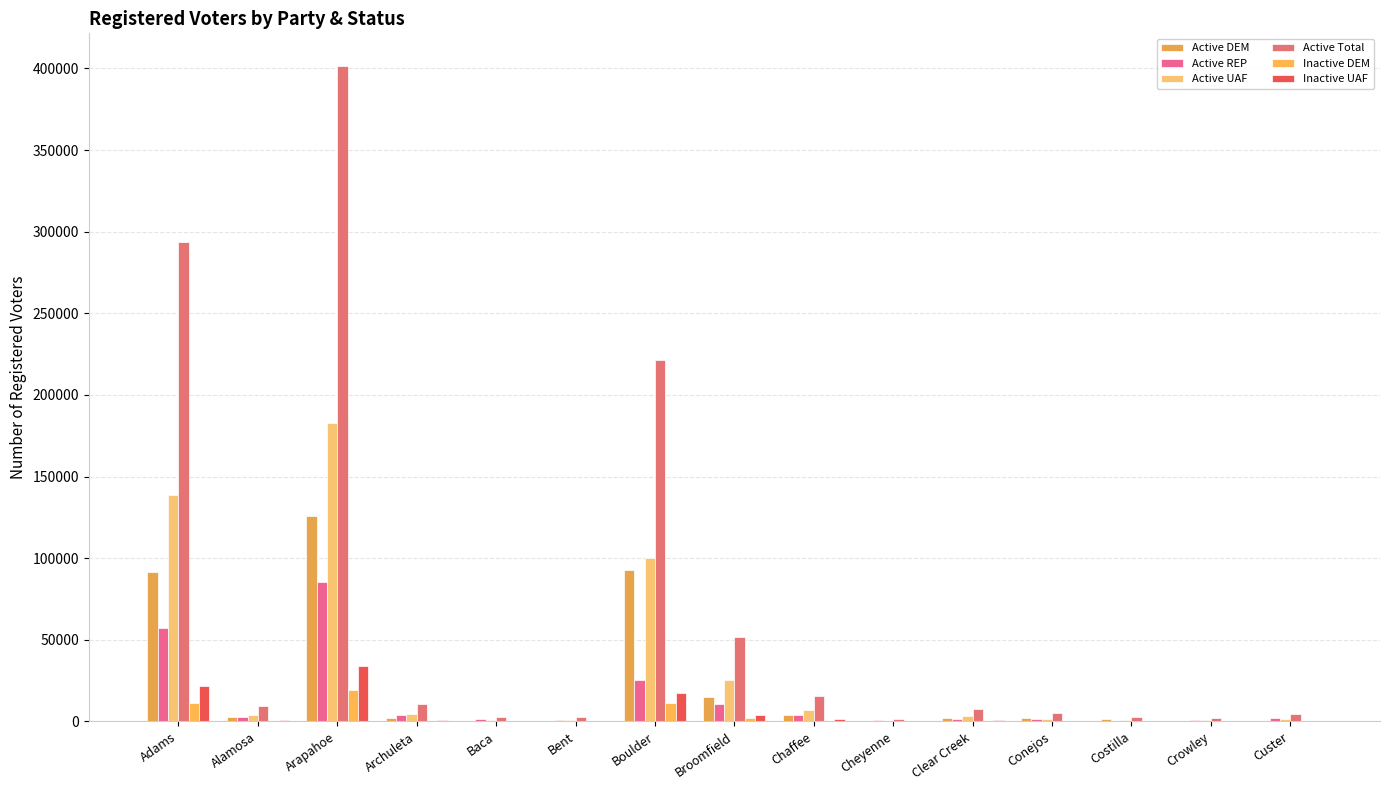

Which series has the largest total across all categories?

Active Total